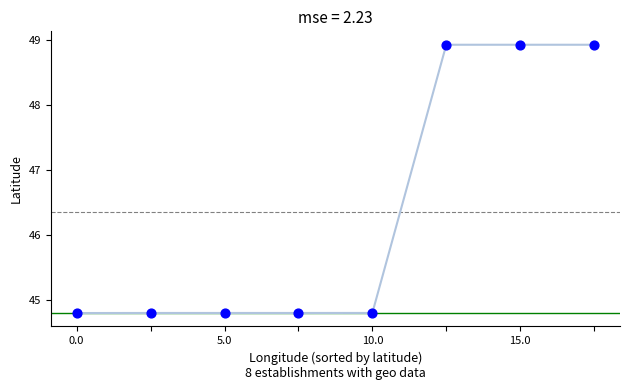

What is the range of Y values (max minus min)?

4.1